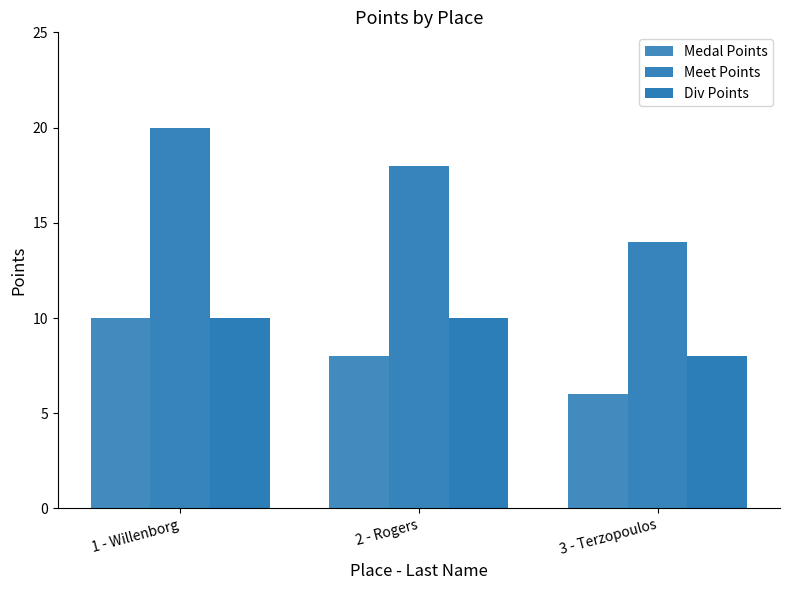

How many bars are there in each group?

3